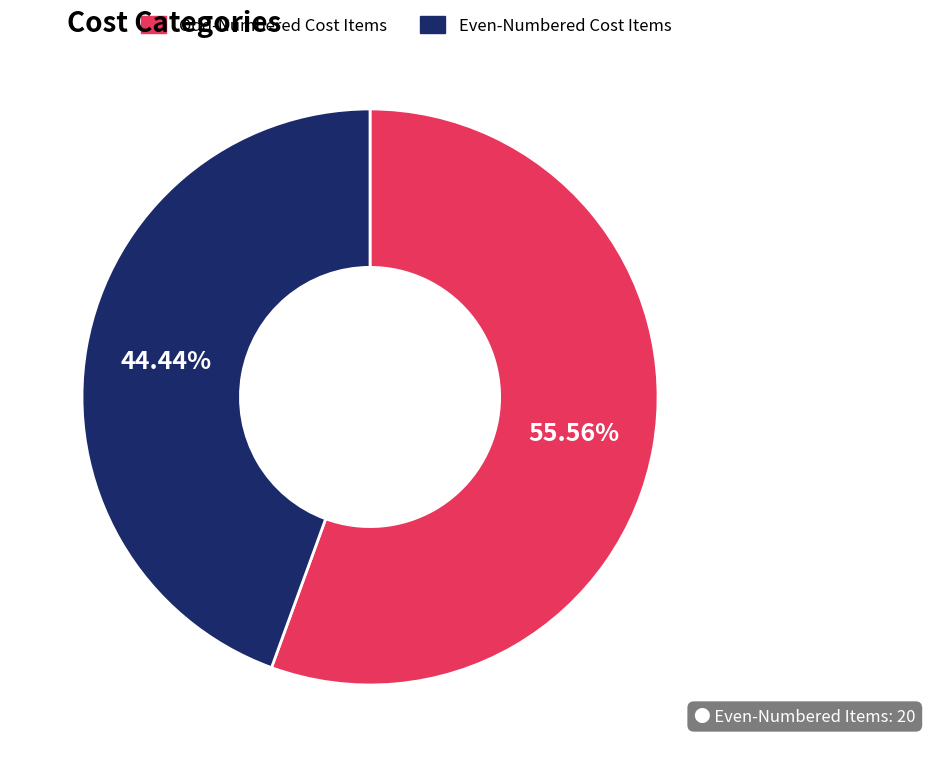

How many segments does this pie chart have?

2